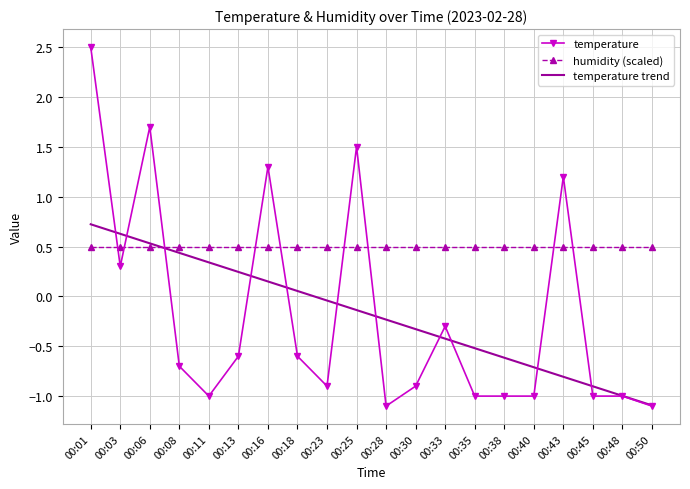

Rank the series by their maximum value, from highest to lowest.

temperature, temperature trend, humidity (scaled)